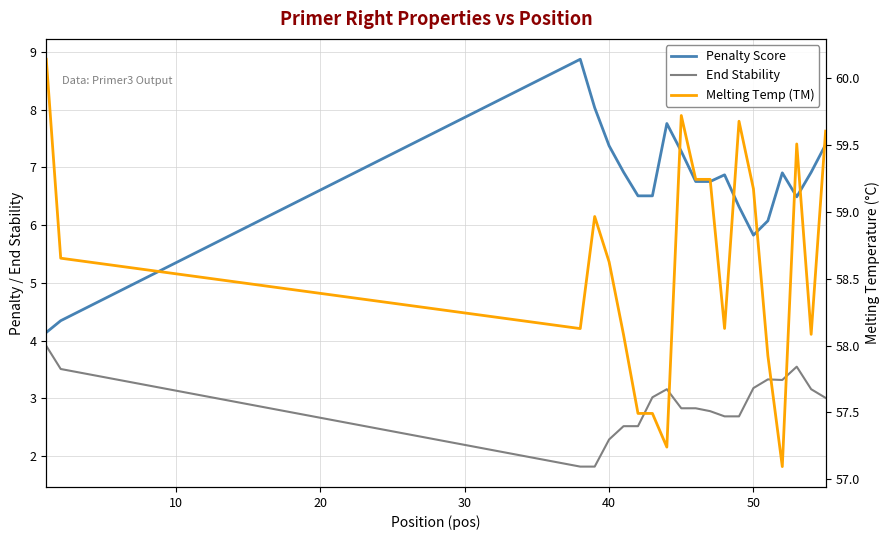

Is it true that Penalty Score equals 8.6 at 50?

False